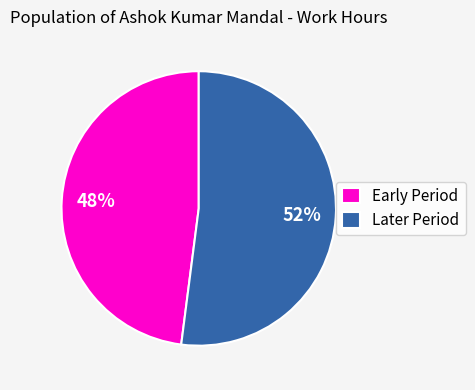

Is it true that Later Period is 39% of the pie?

False